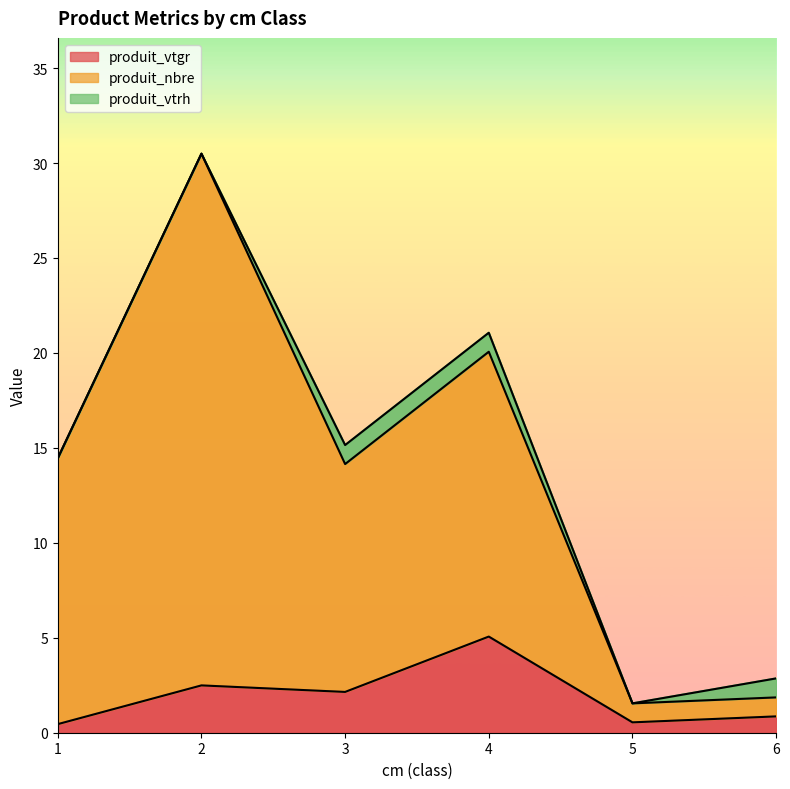

Between 3 and 5, which is larger?

3